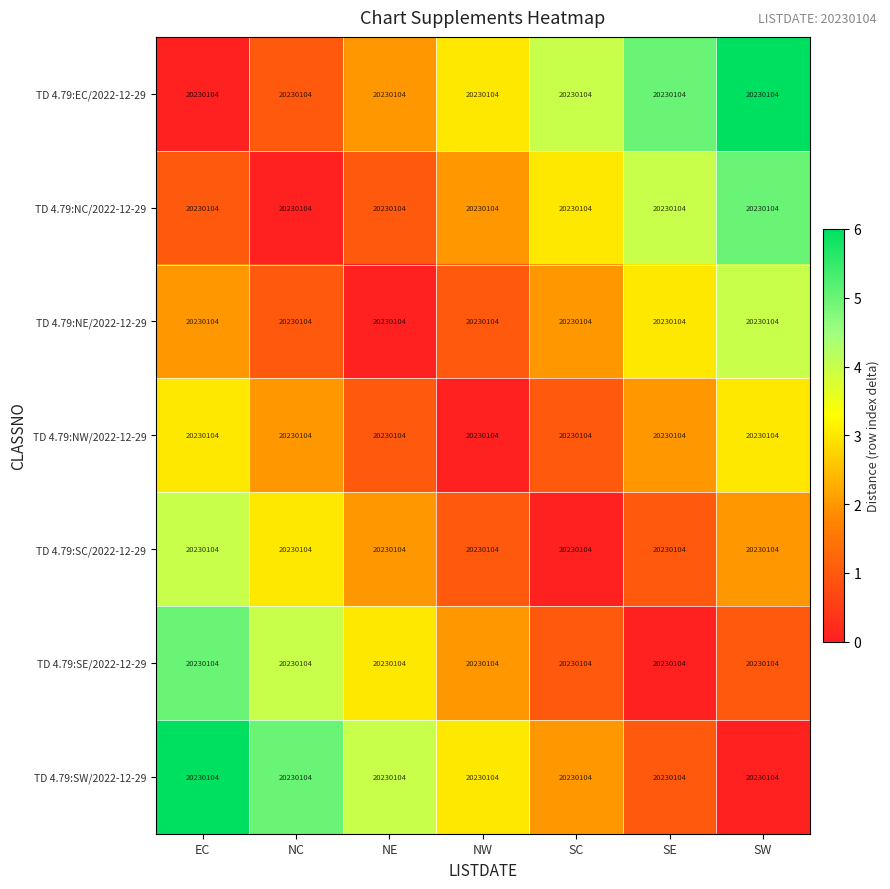

Rank the series by their maximum value, from lowest to highest.

TD 4.79:NW/2022-12-29, TD 4.79:NE/2022-12-29, TD 4.79:SC/2022-12-29, TD 4.79:NC/2022-12-29, TD 4.79:SE/2022-12-29, TD 4.79:EC/2022-12-29, TD 4.79:SW/2022-12-29